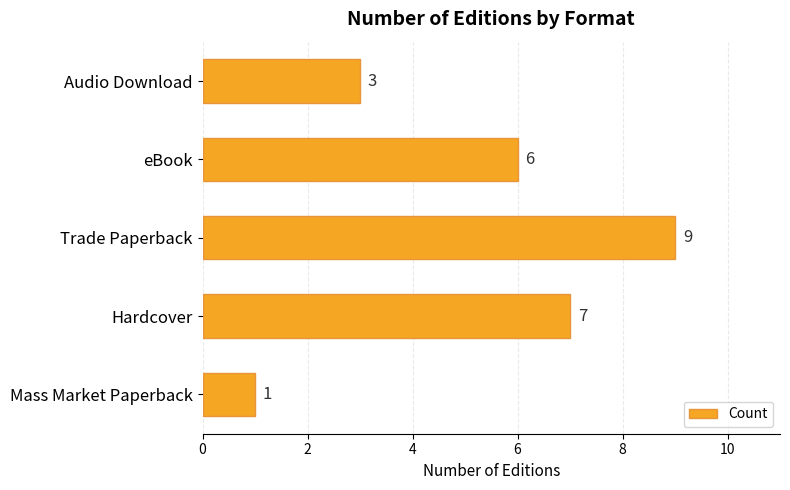

What is the ratio of the value at eBook to the value at Mass Market Paperback?

6.0